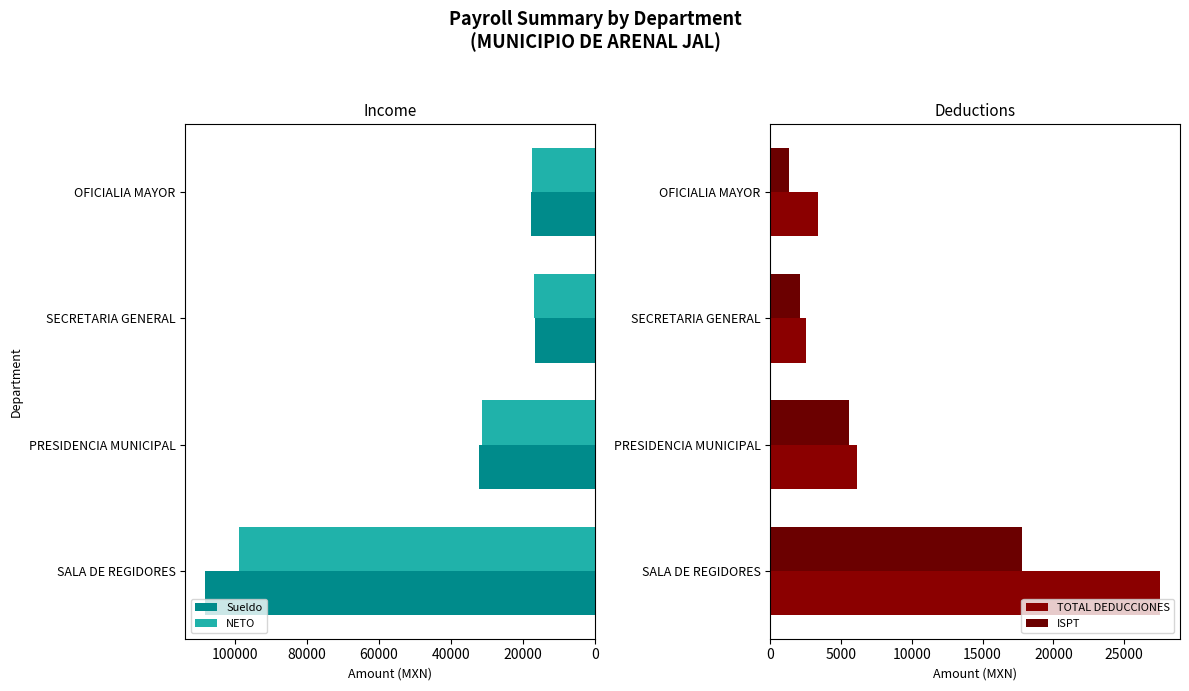

How many groups of bars are there?

4